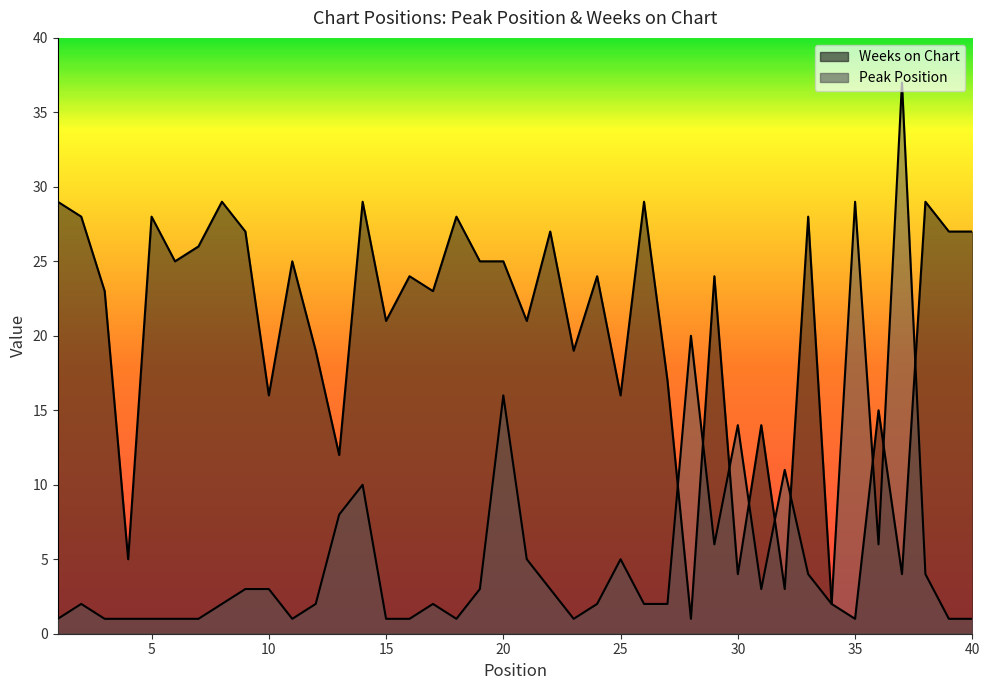

What is the lowest value of the Peak Position series?

1